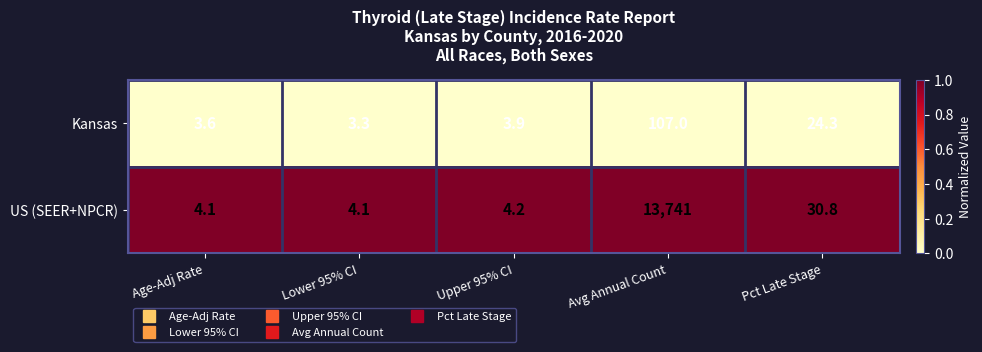

At Avg Annual Count, list the series in order from smallest to largest.

Kansas, US (SEER+NPCR)